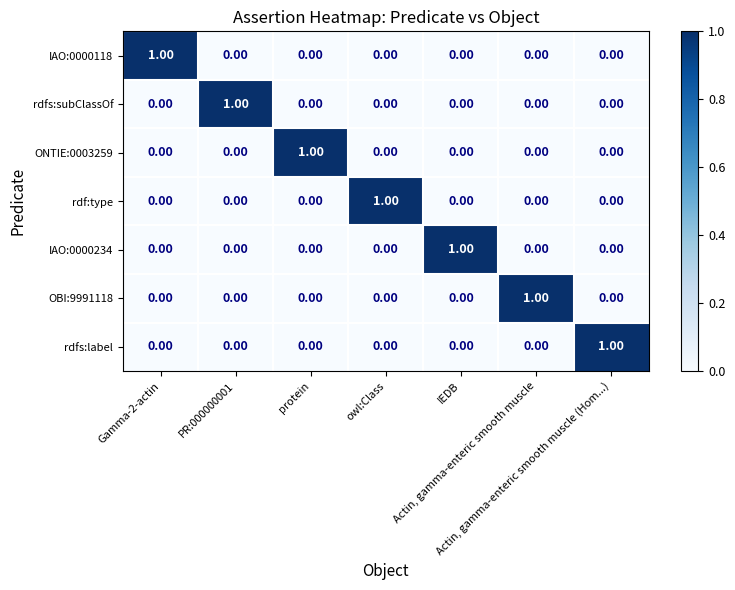

How many values in the IAO:0000118 series exceed 0?

1